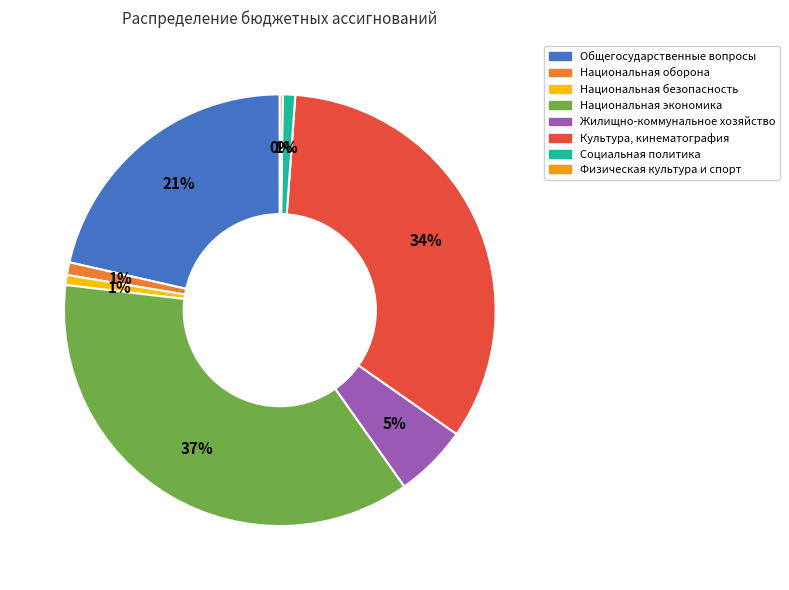

The Социальная политика slice represents 11% of the pie. True or false?

False